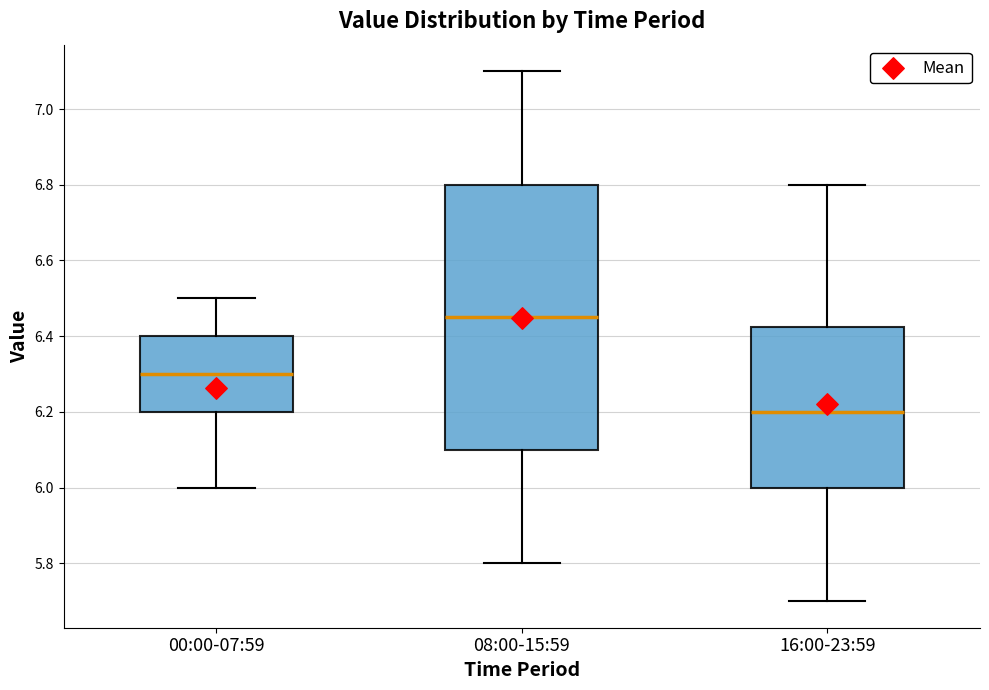

Where is the lower edge of the box for 16:00-23:59 on the y-axis? The values are not printed on the chart, so give them approximately, as read against the axis.

6.00